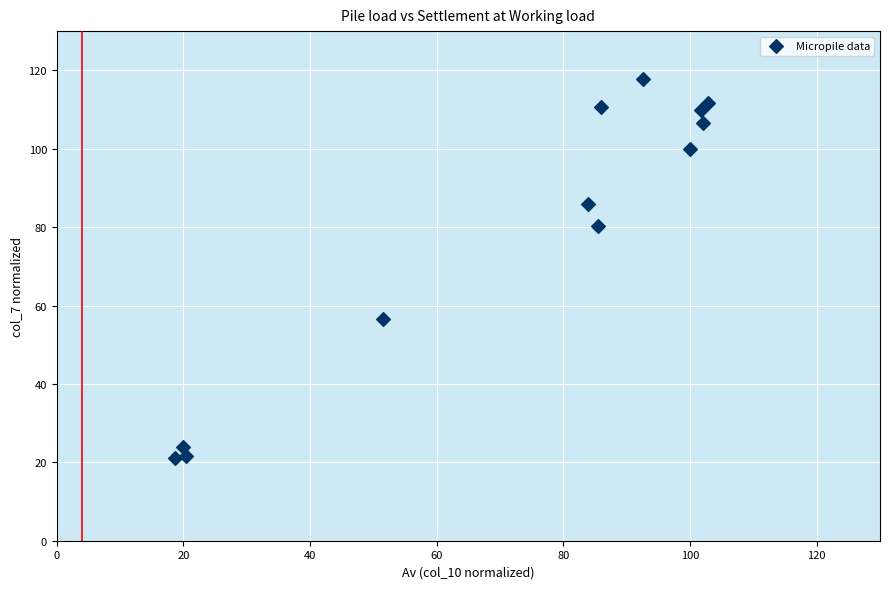

What is the range of X values (max minus min)?

84.2